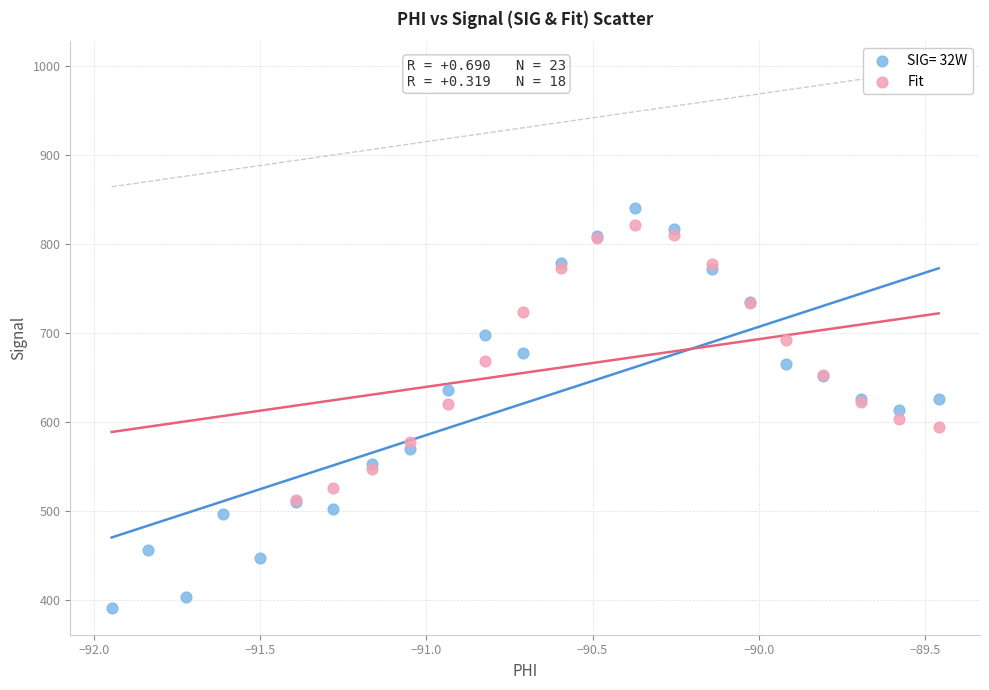

Which series has the largest Y range (max minus min)?

SIG= 32W